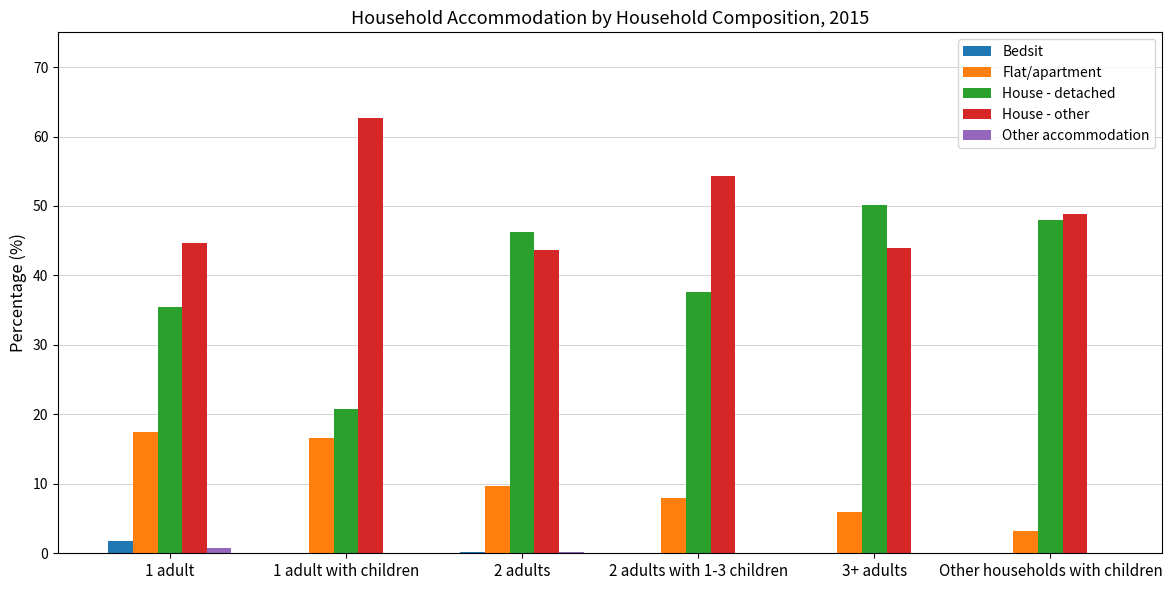

What is the difference between the Bedsit values at 2 adults with 1-3 children and 2 adults?

0.2